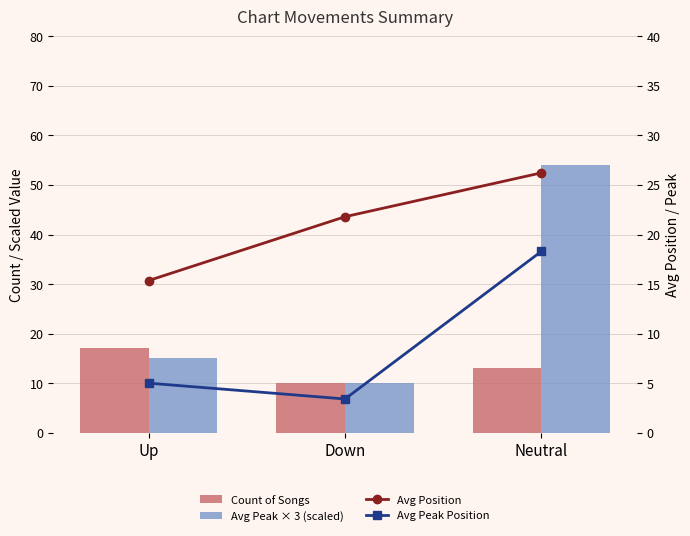

What are all the series names shown in the legend?

Count of Songs, Avg Peak × 3 (scaled), Avg Position, Avg Peak Position